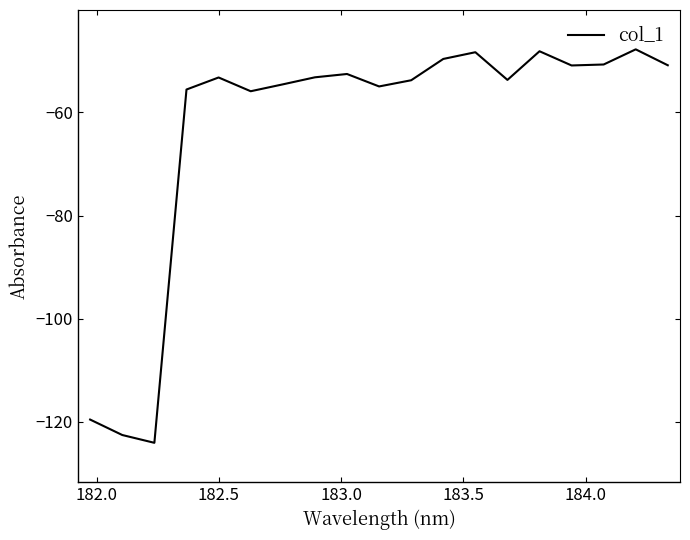

What is the difference between the maximum and minimum values?

76.3